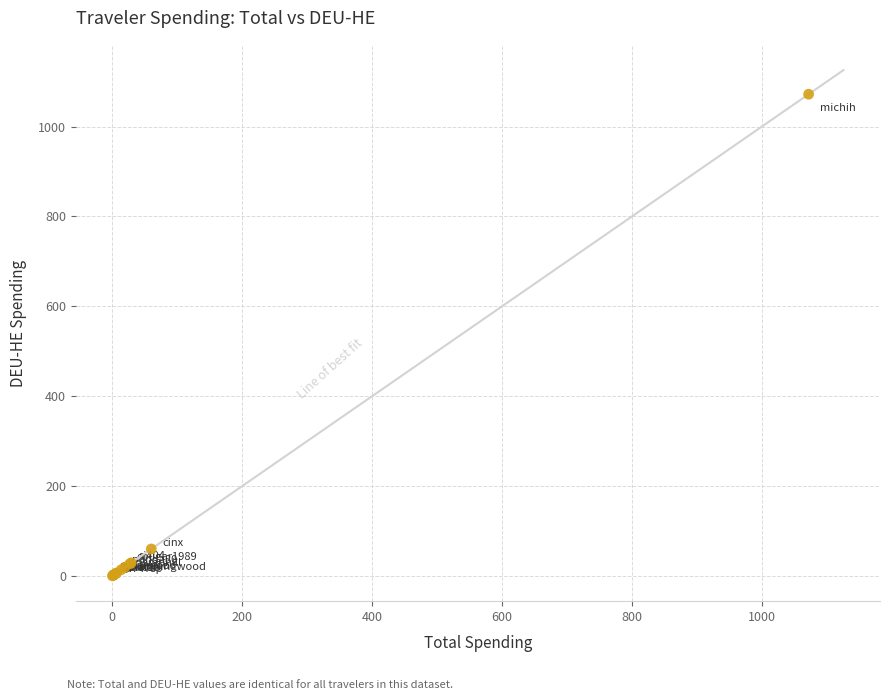

What Y value in the scatter plot is closest to 536?

60.8